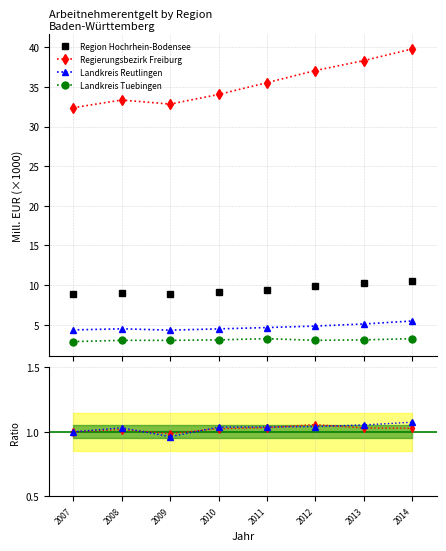

What are all the series names shown in the legend?

Region Hochrhein-Bodensee, Regierungsbezirk Freiburg, Landkreis Reutlingen, Landkreis Tuebingen